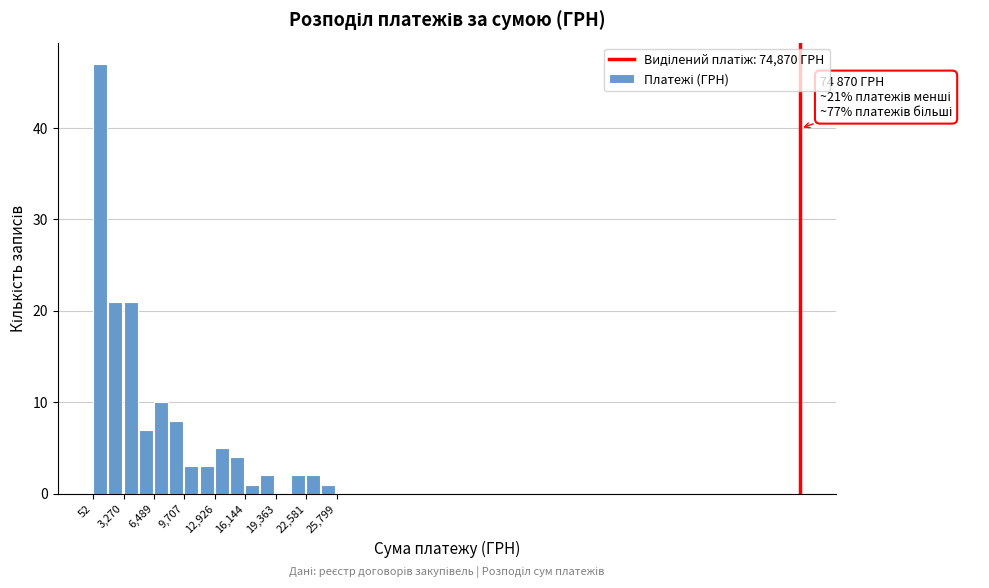

Around what value on the x-axis is the tallest bar? Give the approximate position of its centre, as read against the axis.

1000